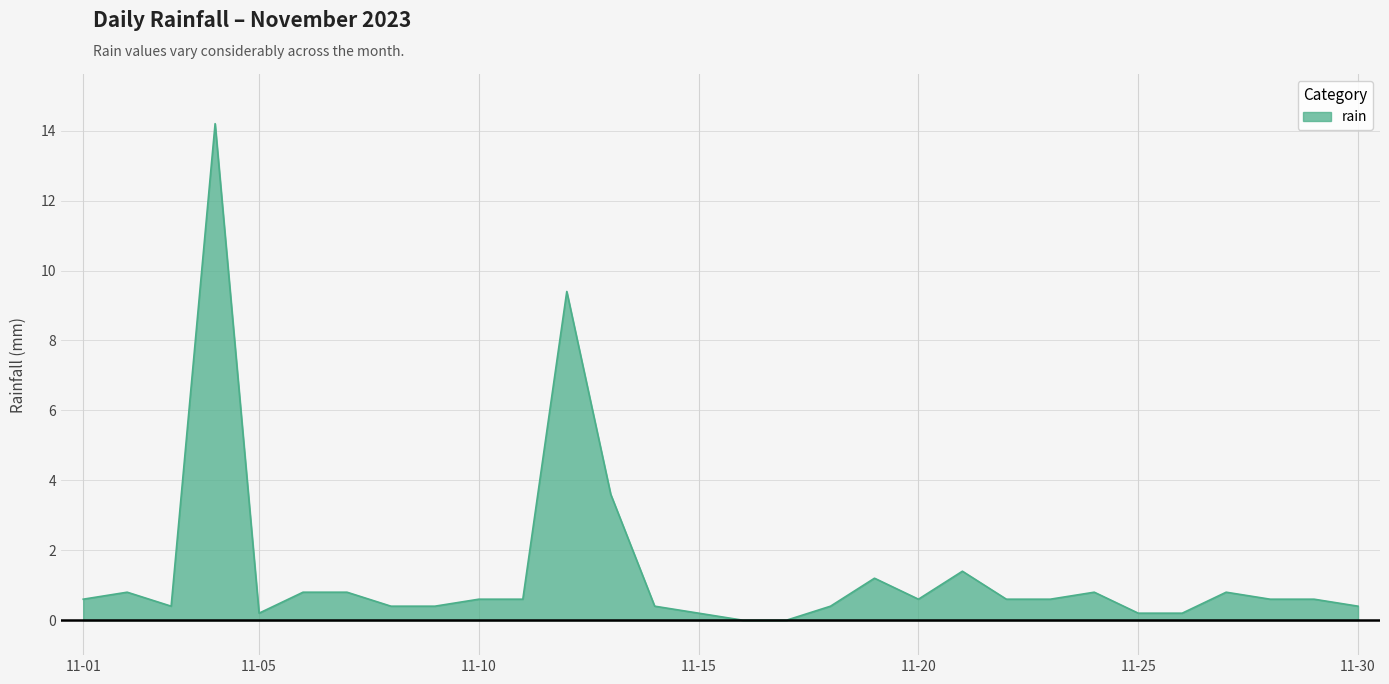

What is the maximum value shown in the chart?

14.2